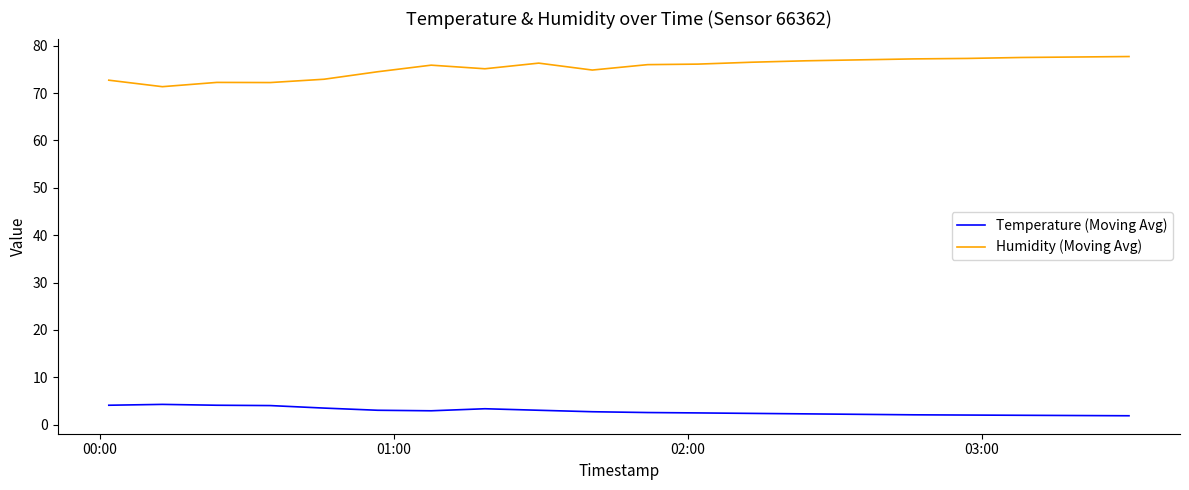

List the series in order of their peak value, highest first.

Humidity (Moving Avg), Temperature (Moving Avg)